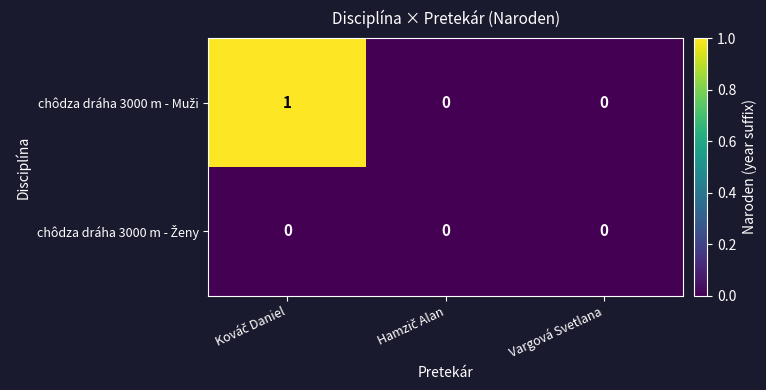

How many series are shown in this chart?

2